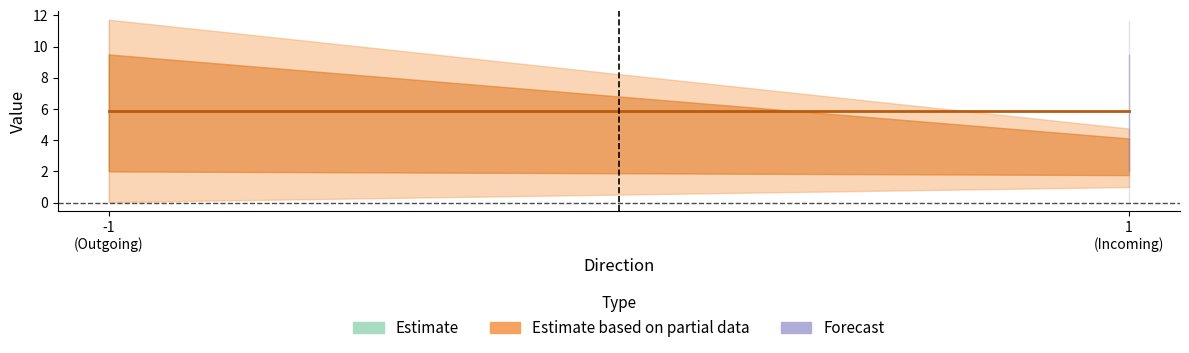

At which label does io_index reach its peak?

-1